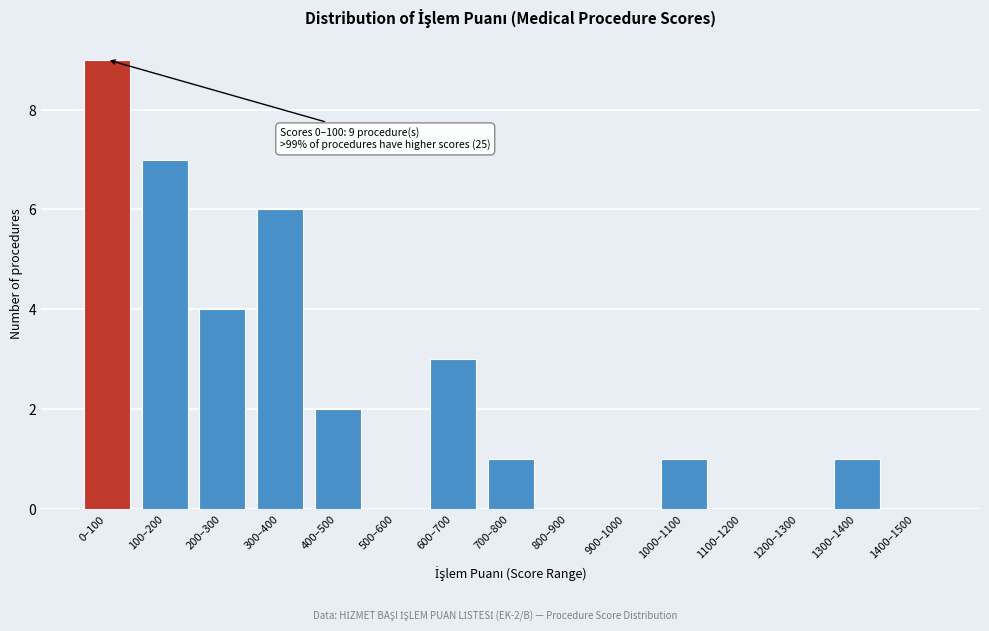

Reading left to right, transcribe all the data shown in this chart.

0–100=9	100–200=7	200–300=4	300–400=6	400–500=2	500–600=0	600–700=3	700–800=1	800–900=0	900–1000=0	1000–1100=1	1100–1200=0	1200–1300=0	1300–1400=1	1400–1500=0